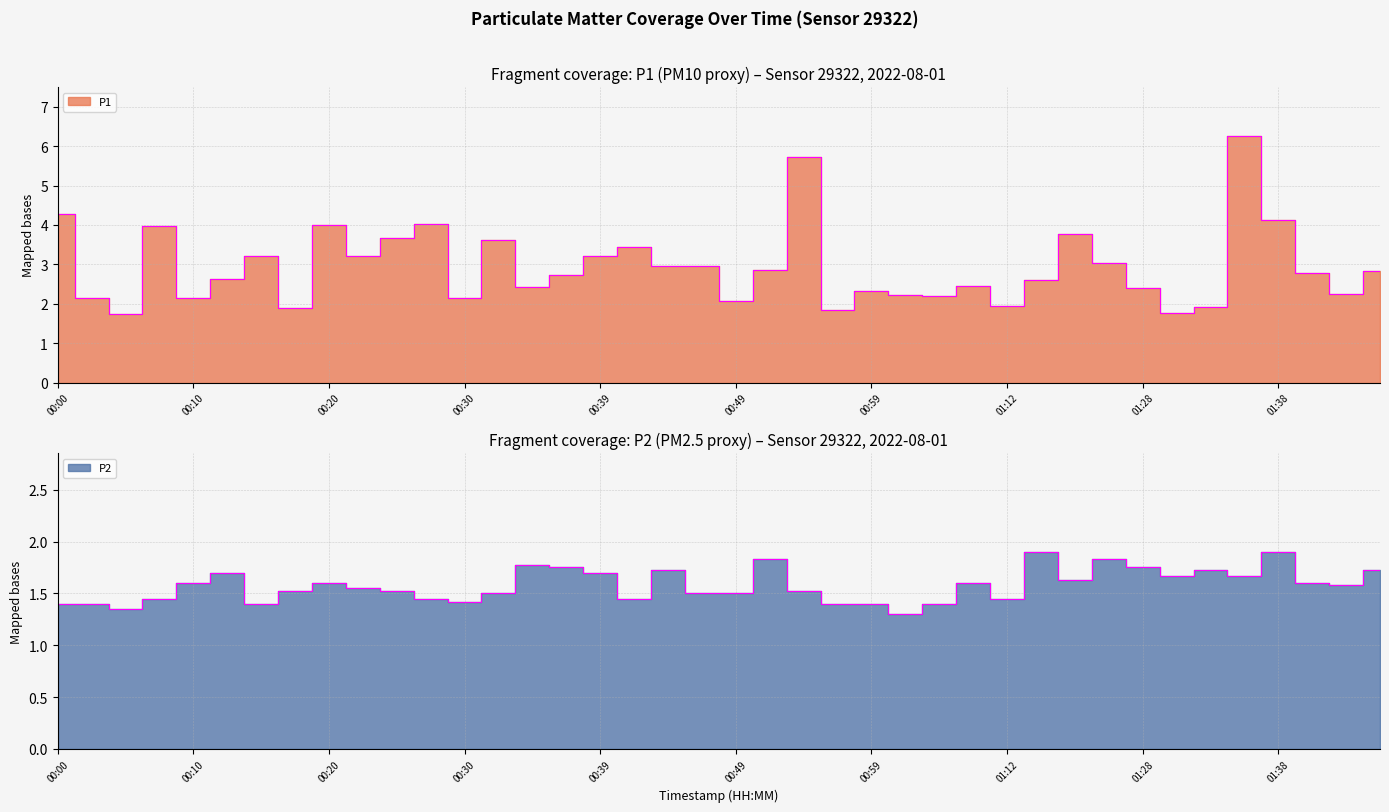

What is the label of the 14th point from the right?

01:04